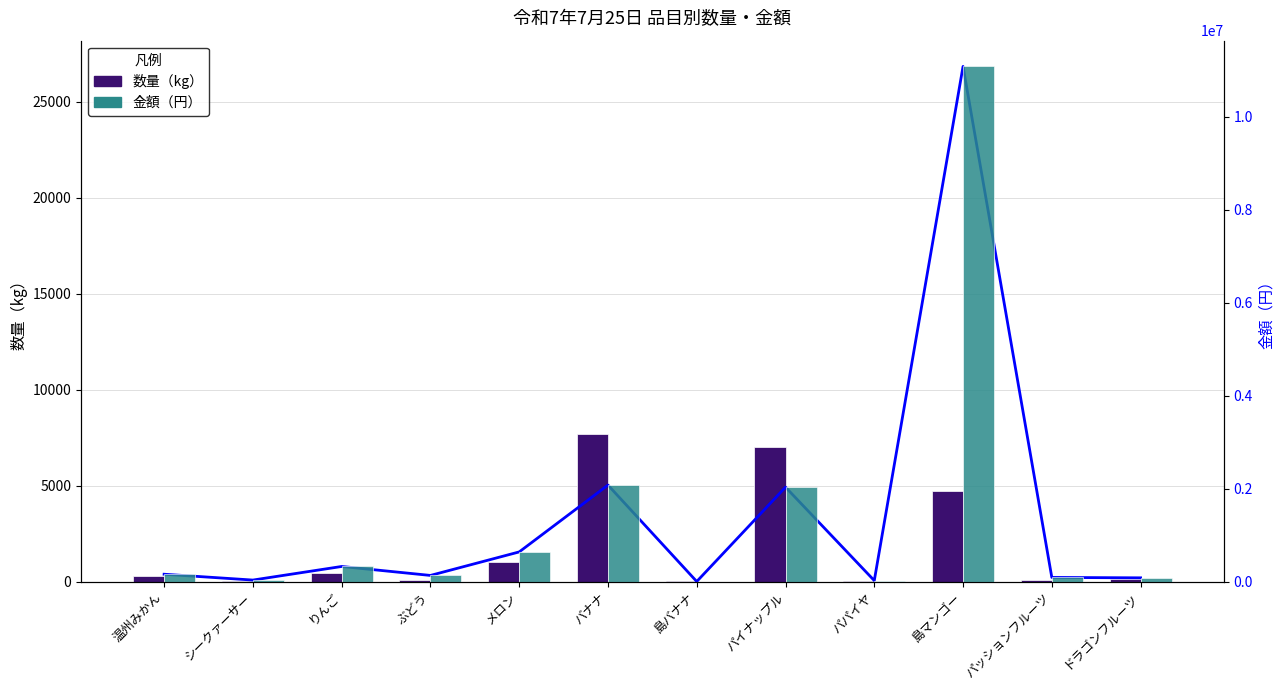

Reading left to right, transcribe all the data shown in this chart.

数量（kg）: 310	43	440	64	1044	7672	10	7034	24	4732	76	112
金額（円）: 157140	31644	324000	131328	637092	2075185	540	2030464	20304	11082236	88236	79704